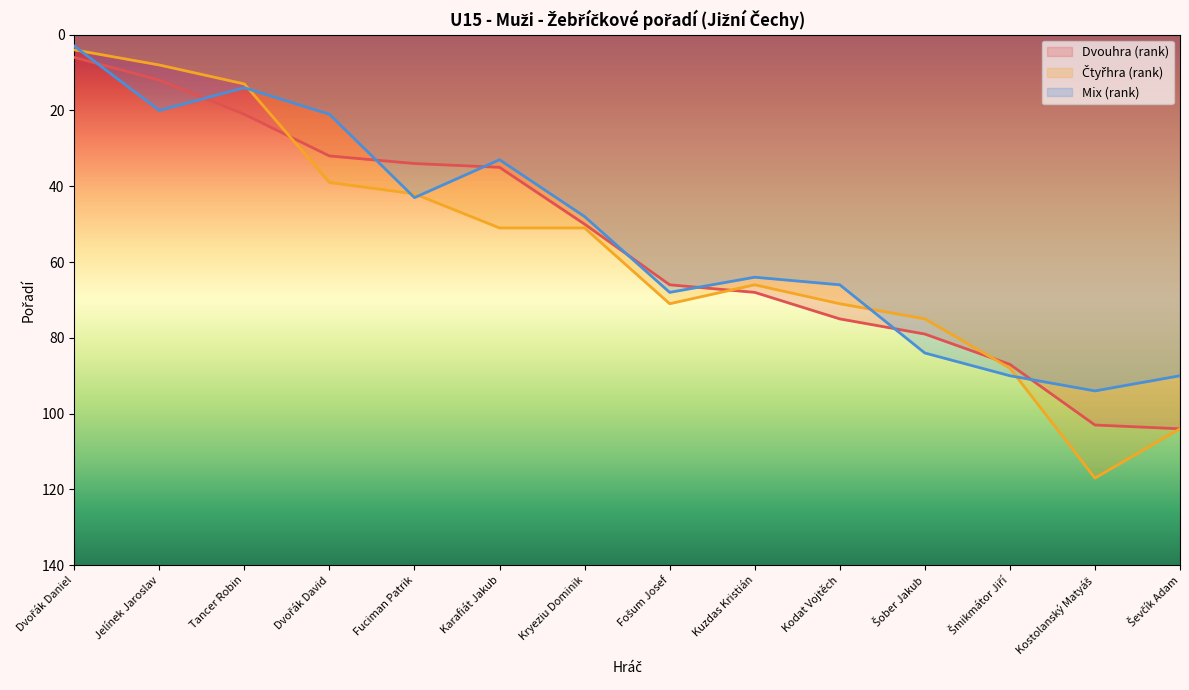

What value does the Mix (rank) series have at Karafiát Jakub?

33